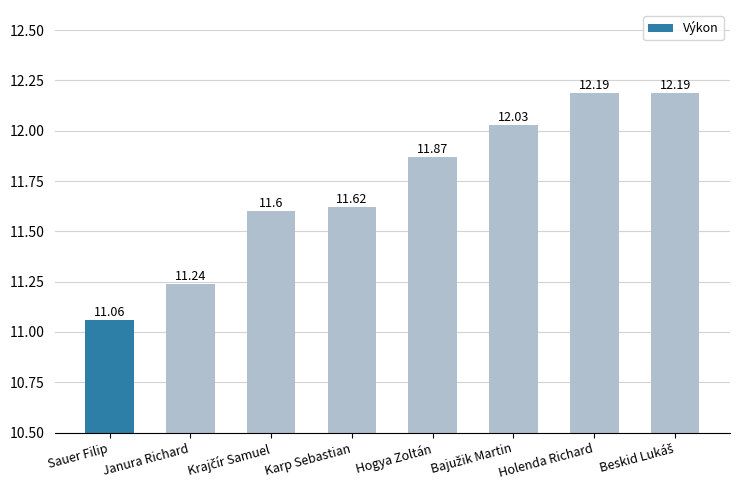

Approximately how many times larger is the value at Hogya Zoltán compared to Holenda Richard?

1.0